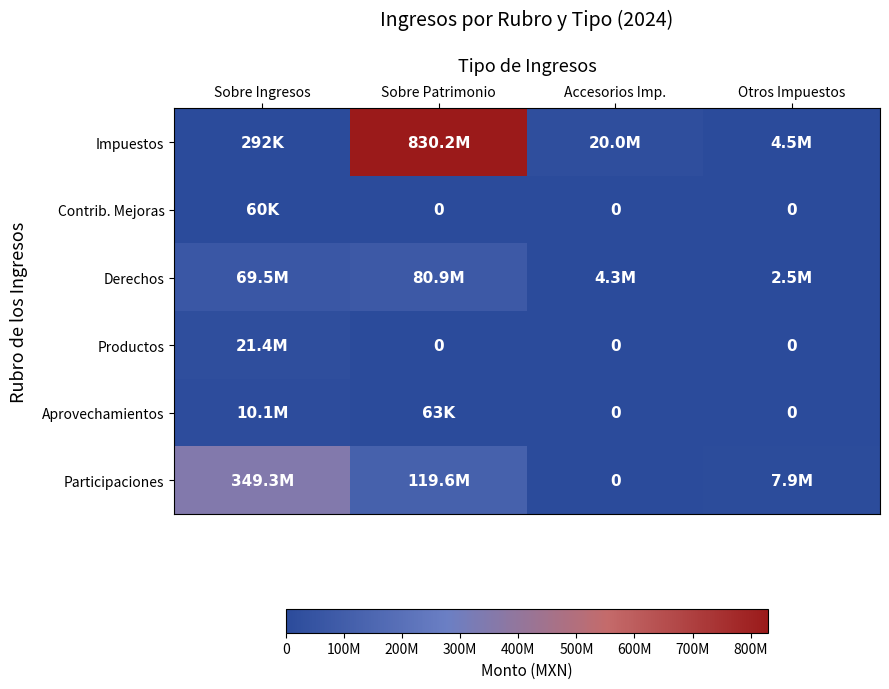

Which category has the lowest value in the Participaciones series?

Accesorios Imp.